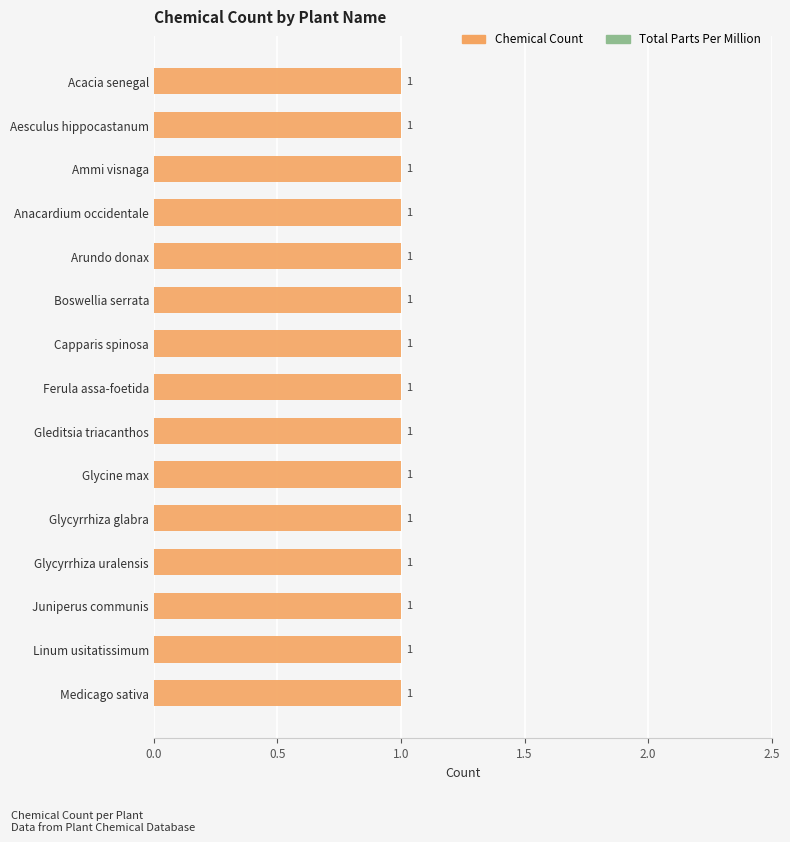

Reading right to left, transcribe all the data shown in this chart.

Chemical Count: Medicago sativa=1	Linum usitatissimum=1	Juniperus communis=1	Glycyrrhiza uralensis=1	Glycyrrhiza glabra=1	Glycine max=1	Gleditsia triacanthos=1	Ferula assa-foetida=1	Capparis spinosa=1	Boswellia serrata=1	Arundo donax=1	Anacardium occidentale=1	Ammi visnaga=1	Aesculus hippocastanum=1	Acacia senegal=1
Total Parts Per Million: Medicago sativa=0	Linum usitatissimum=0	Juniperus communis=0	Glycyrrhiza uralensis=0	Glycyrrhiza glabra=0	Glycine max=0	Gleditsia triacanthos=0	Ferula assa-foetida=0	Capparis spinosa=0	Boswellia serrata=0	Arundo donax=0	Anacardium occidentale=0	Ammi visnaga=0	Aesculus hippocastanum=0	Acacia senegal=0